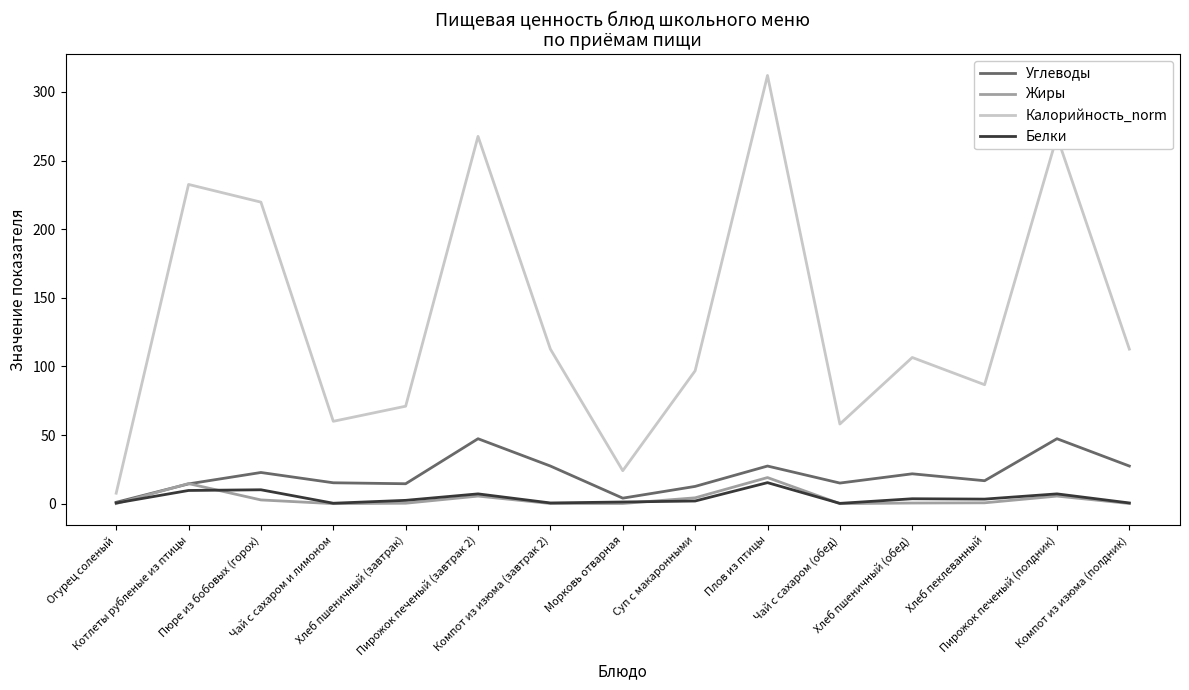

Which series changed the most between Компот из изюма (завтрак 2) and Морковь отварная?

Калорийность_norm